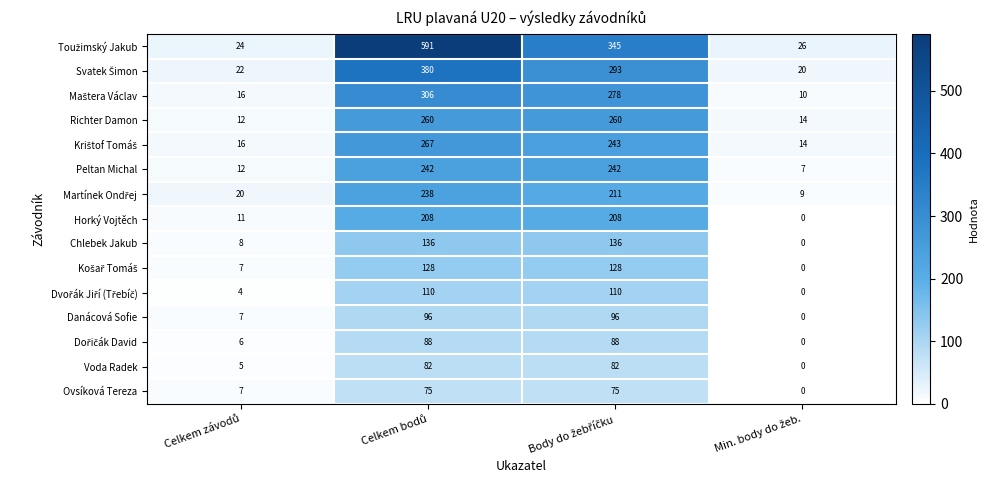

What is the average value of the Ovsíková Tereza series?

39